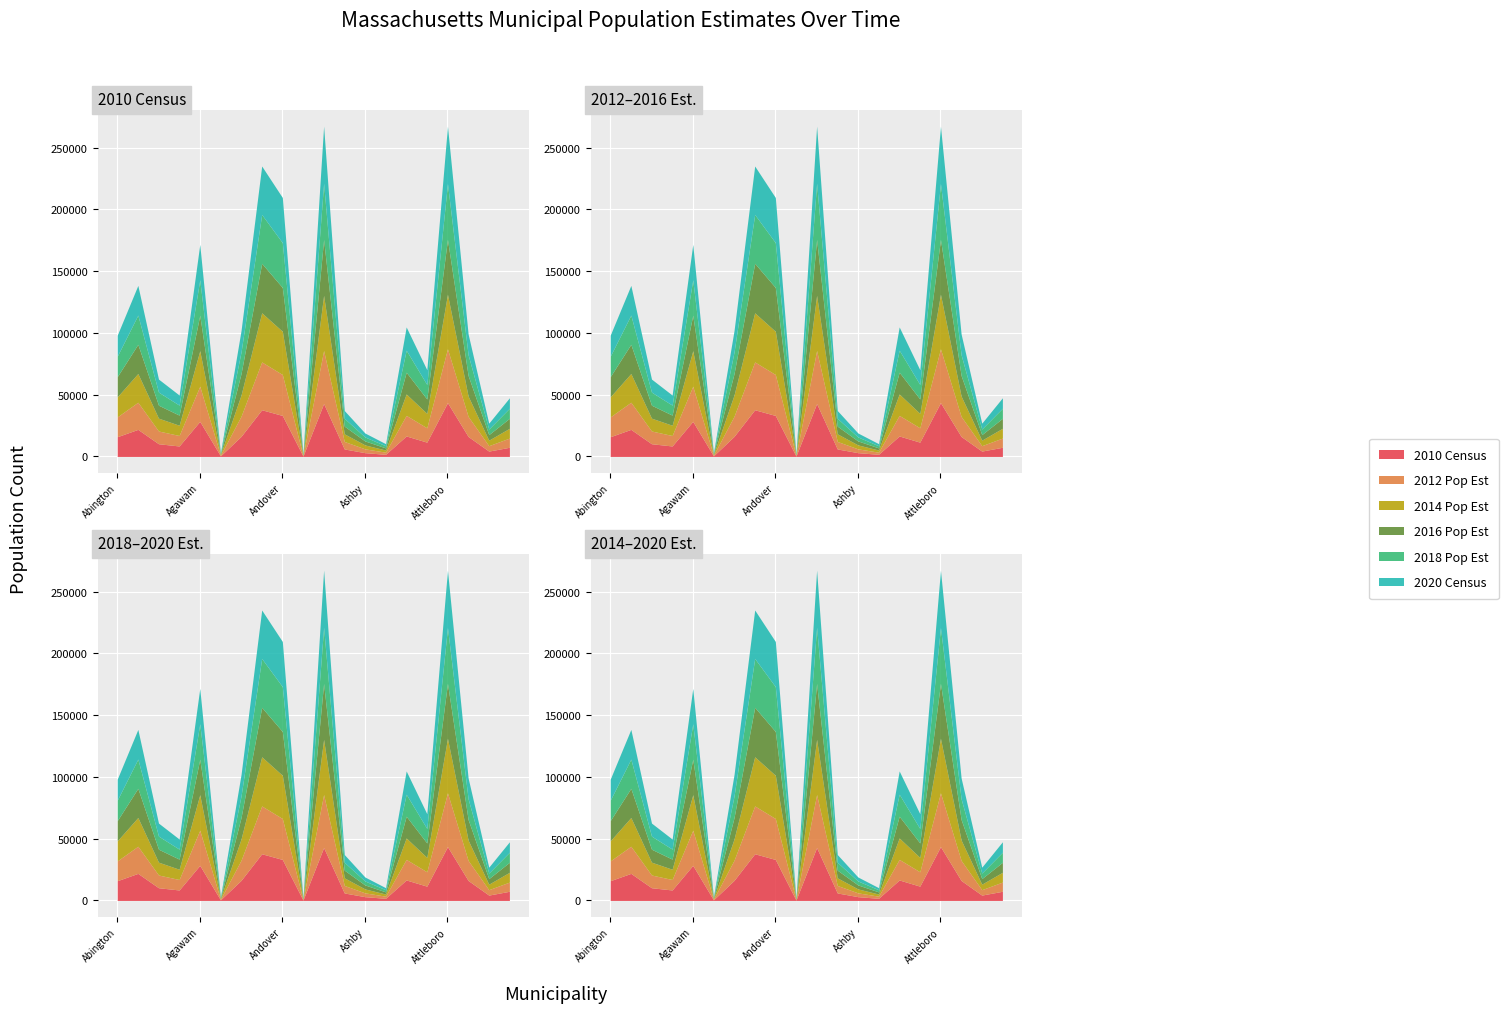

How many interior local valleys does the 2018 Pop Est series have?

6